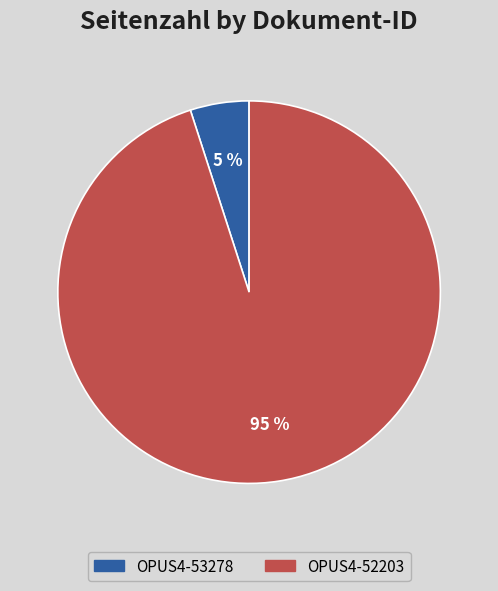

The OPUS4-53278 slice represents 5% of the pie. True or false?

True